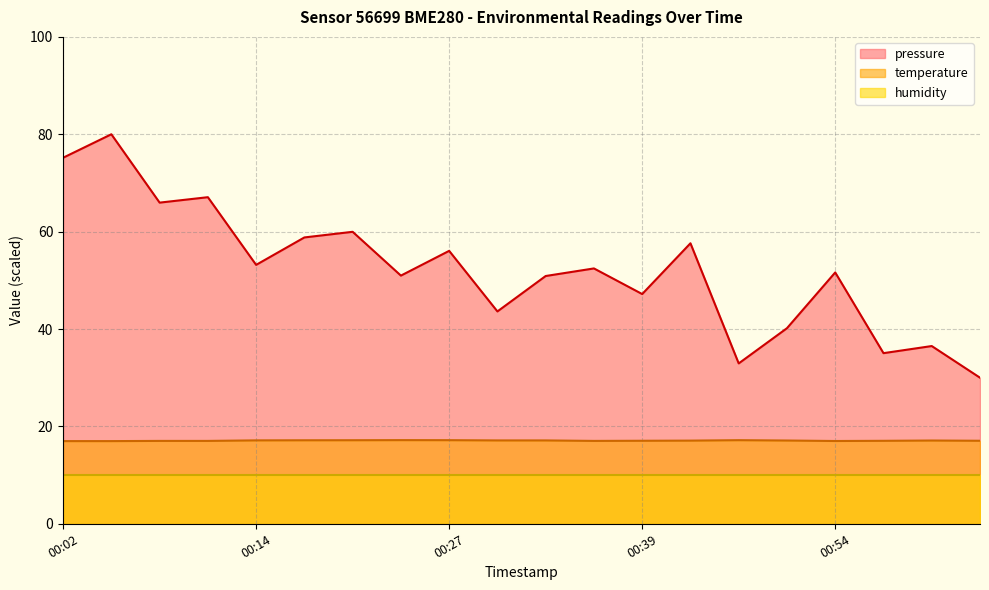

In temperature, how many points are higher than both neighbors (excluding endpoints)?

3